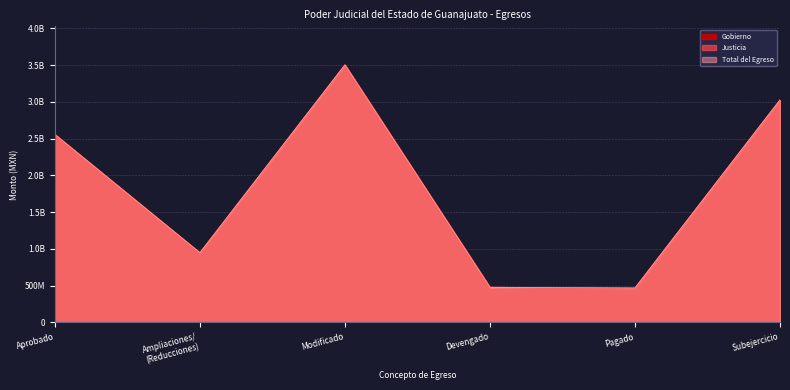

True or false: Gobierno and Justicia cross at least once.

False